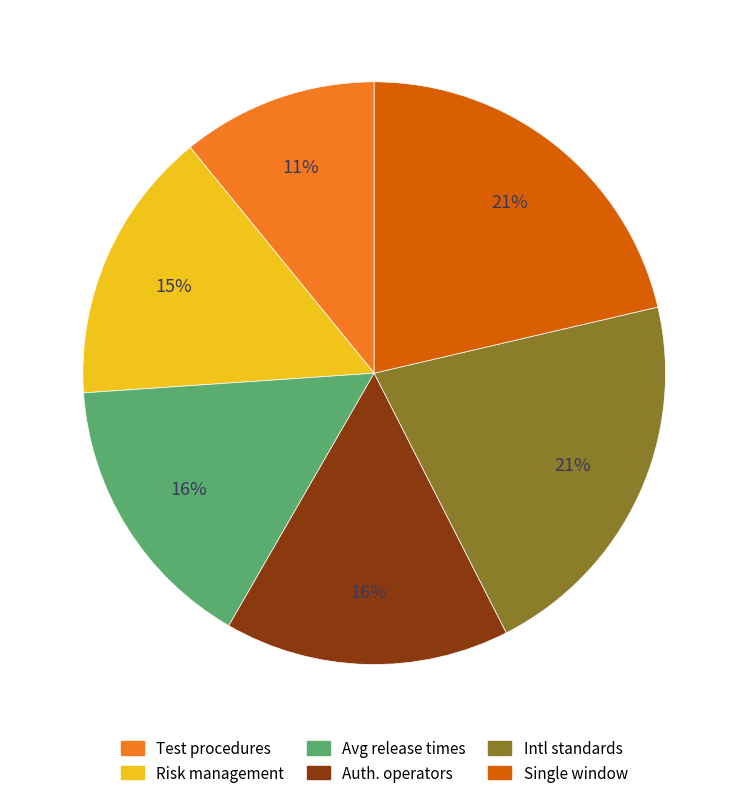

Is there a majority slice in this chart?

No